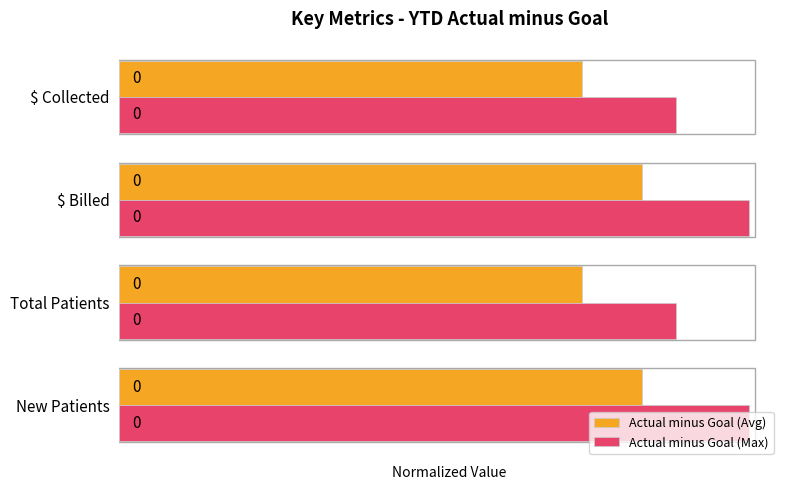

What are all the series names shown in the legend?

Actual minus Goal (Avg), Actual minus Goal (Max)